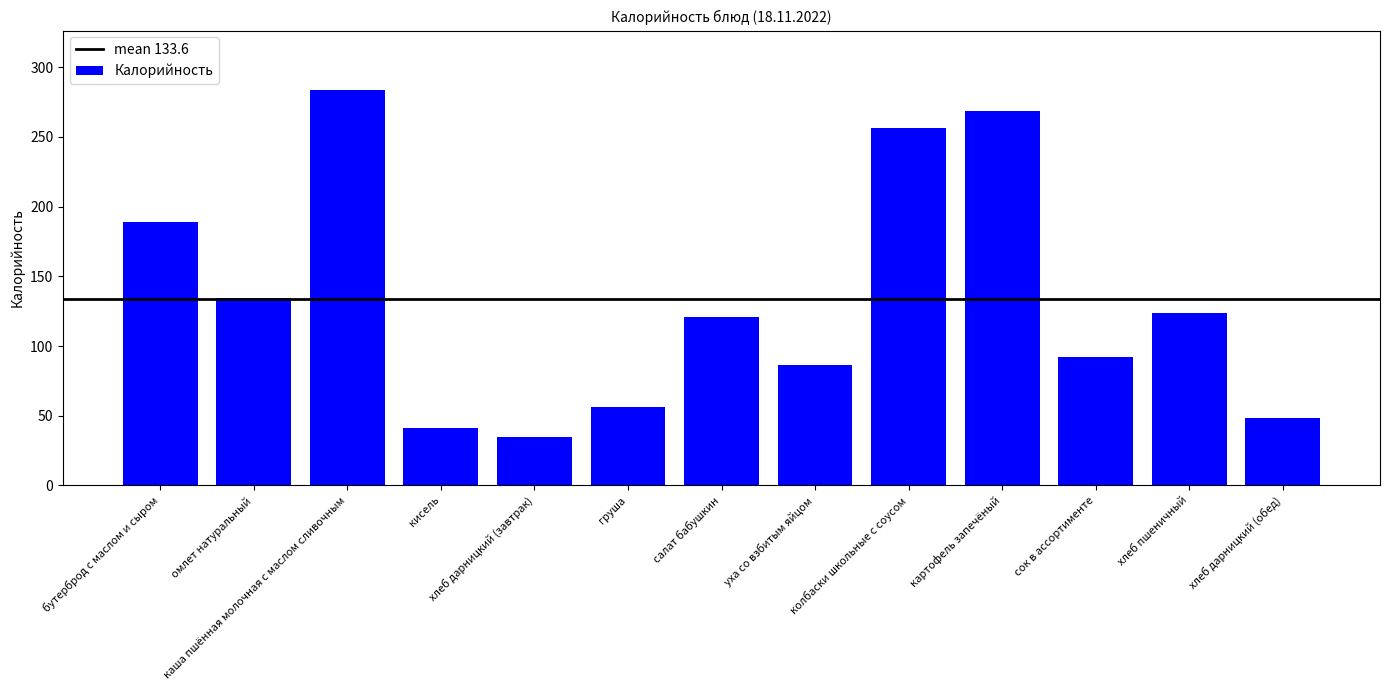

What is the smallest value displayed?

34.8